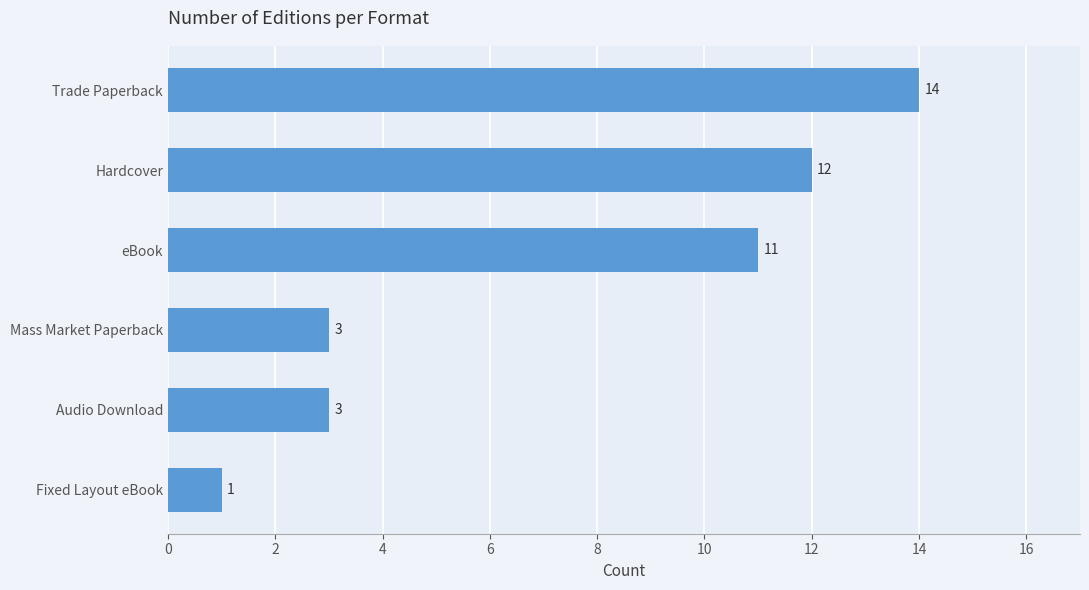

What is the approximate value at Trade Paperback?

14